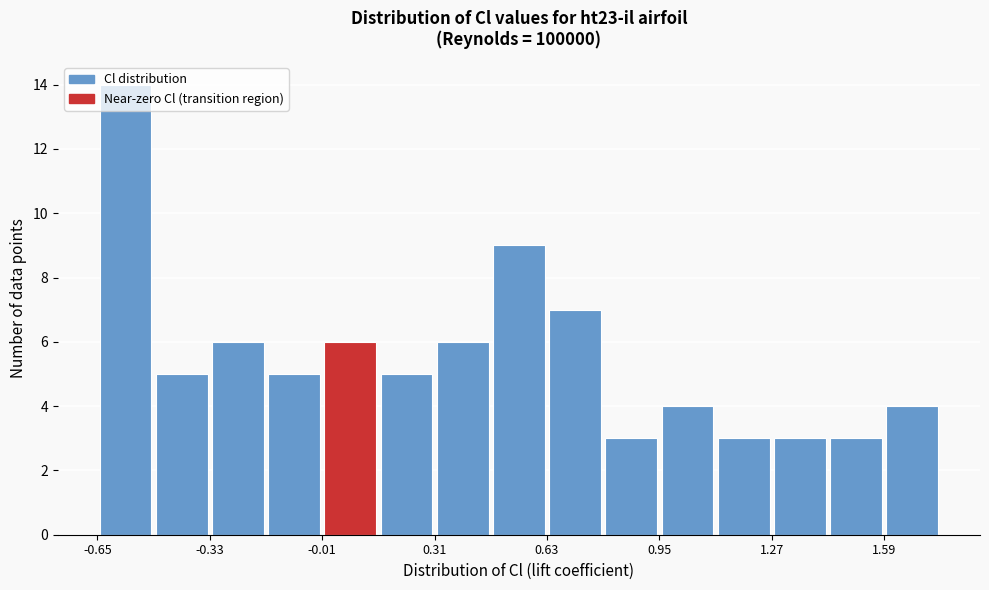

Around what value on the x-axis is the tallest bar? Give the approximate position of its centre, as read against the axis.

-0.55